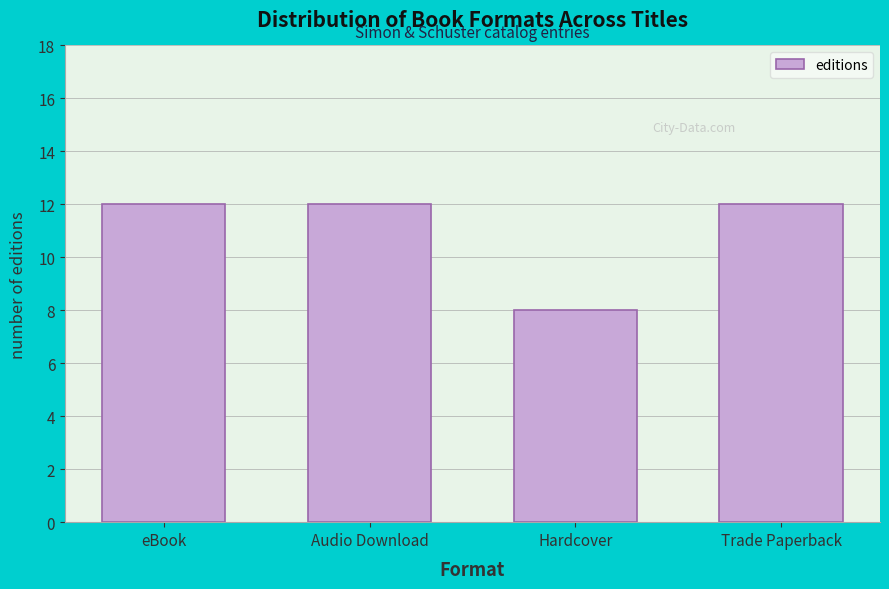

Reading left to right, what are all the values shown in this chart?

12	12	8	12